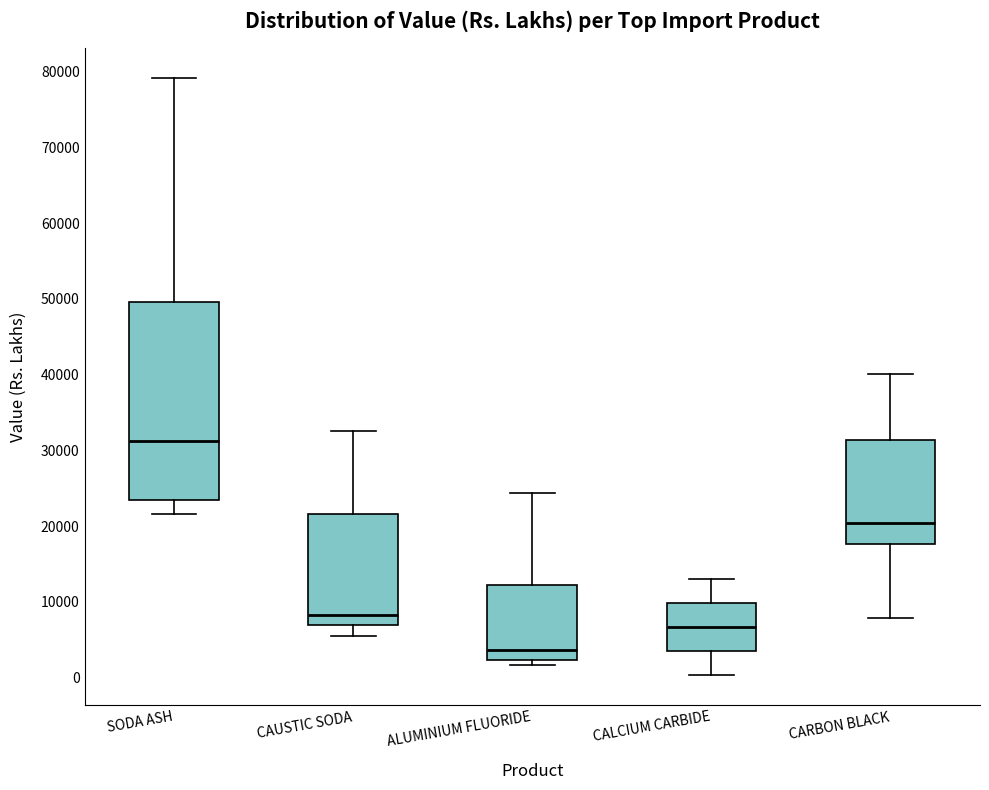

Where is the upper edge of the box for CARBON BLACK on the y-axis? The values are not printed on the chart, so give them approximately, as read against the axis.

31000